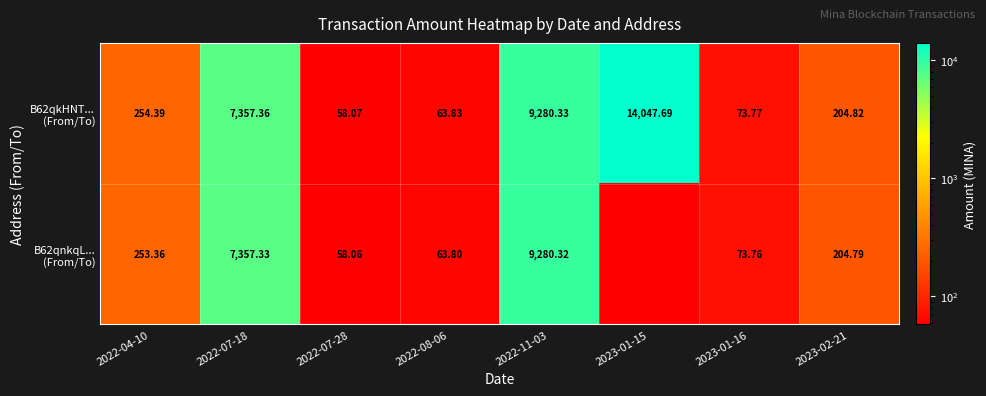

At which category is the sum across all series the highest?

2022-11-03